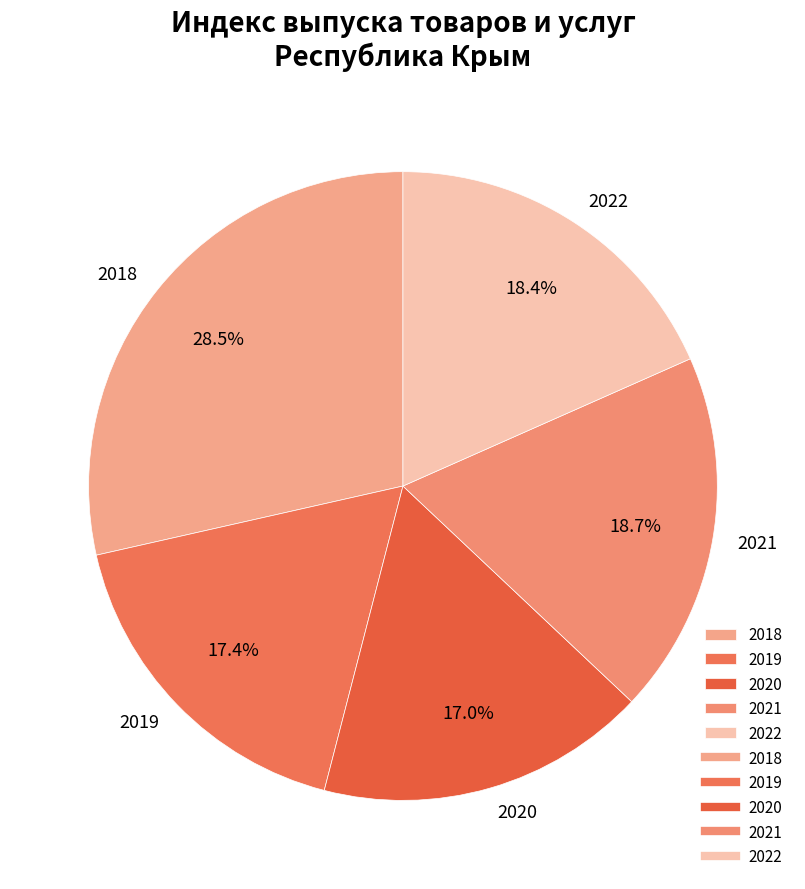

Between 2020 and 2018, which is larger?

2018